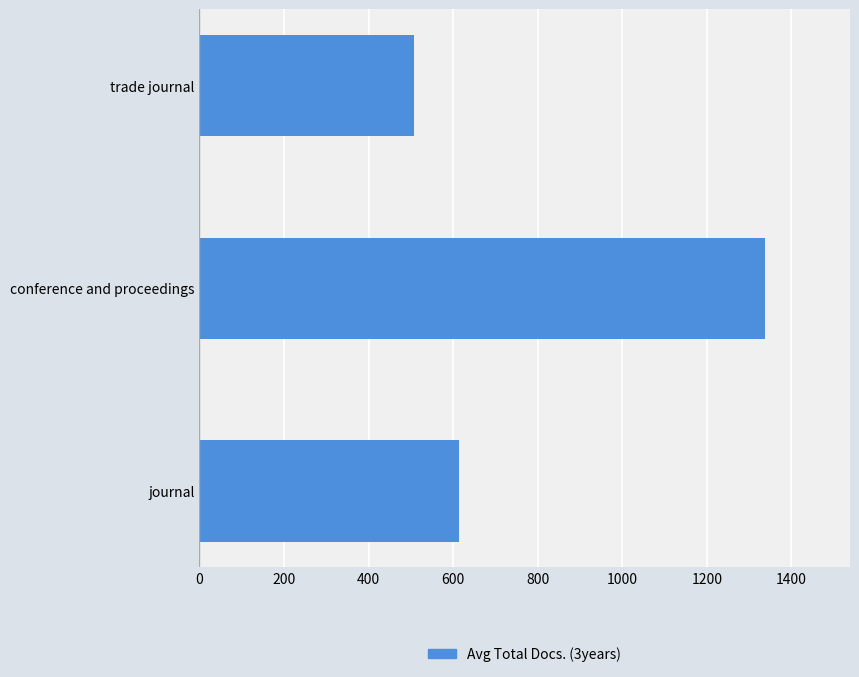

At which category does the chart reach its peak across all series?

conference and proceedings